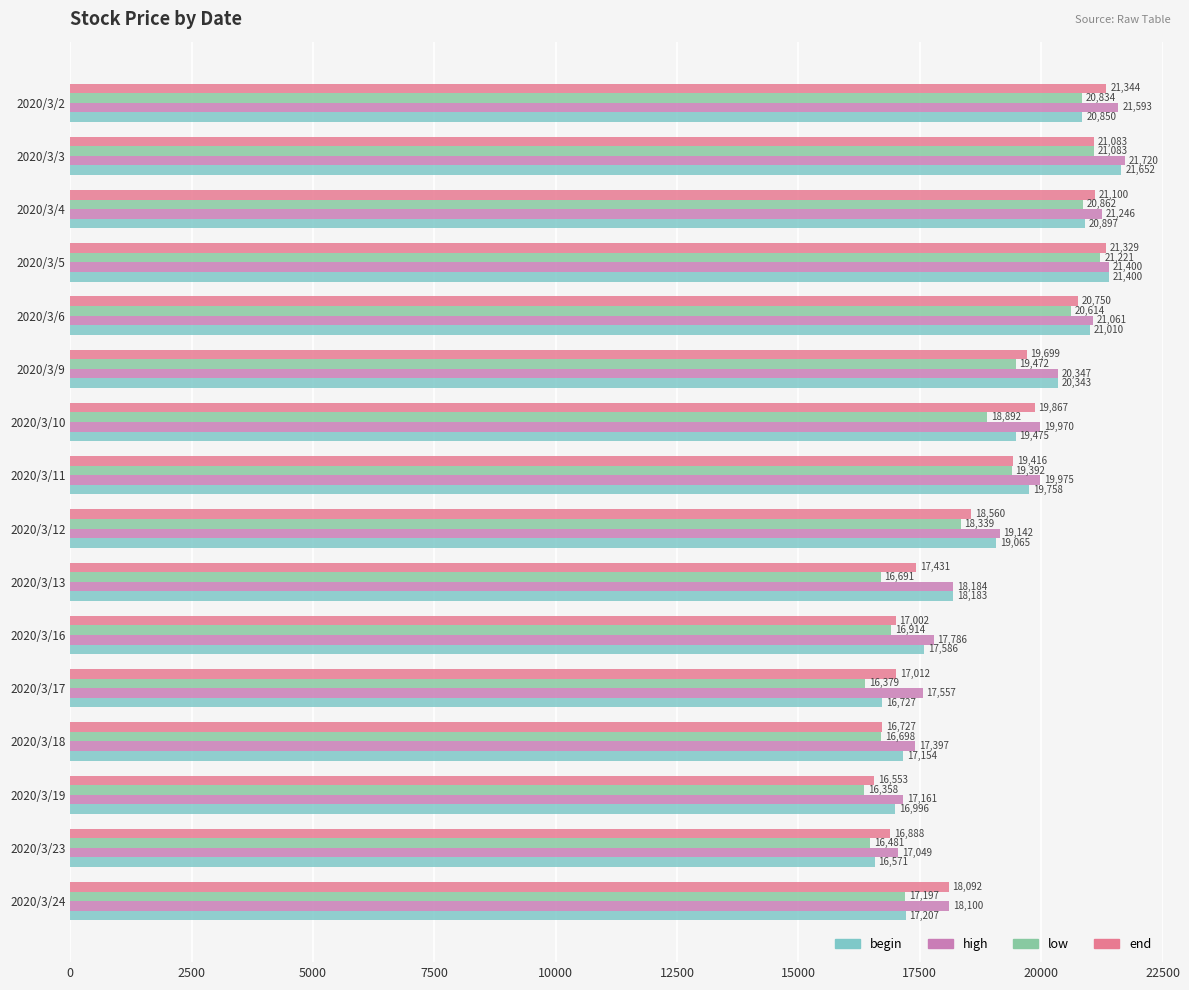

List the series in order of their overall mean, lowest first.

low, end, begin, high